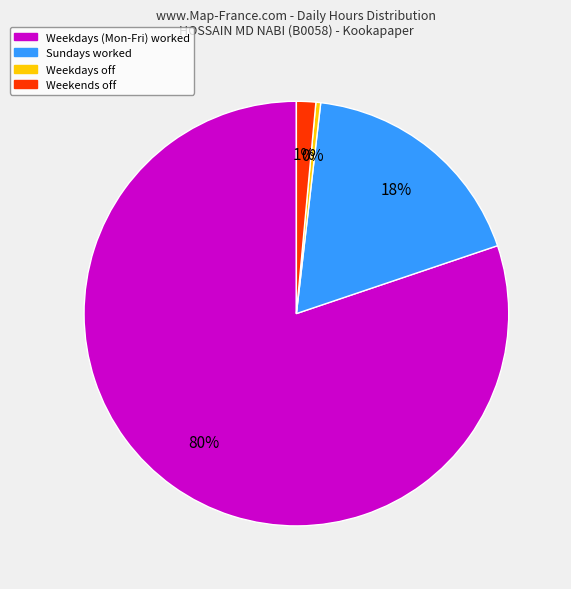

To the nearest percent, what is the average slice percentage?

25%